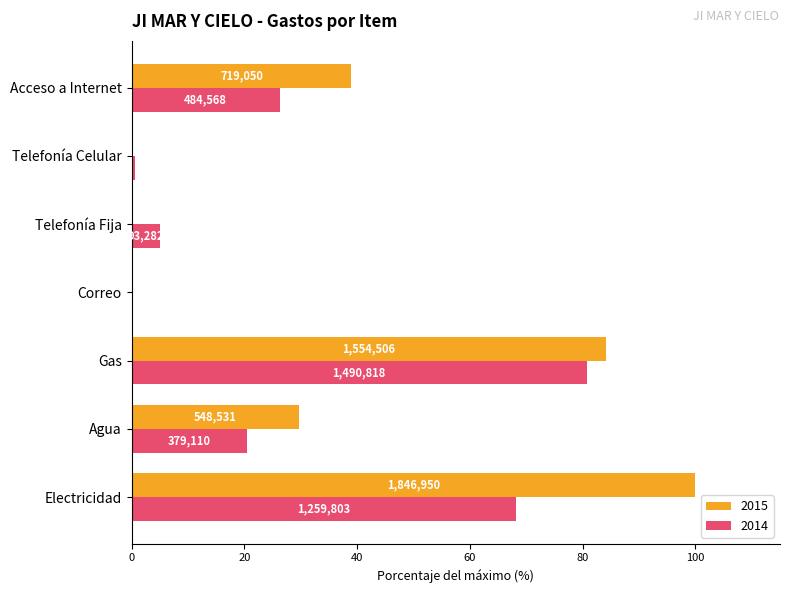

What are all the series names shown in the legend?

2015, 2014